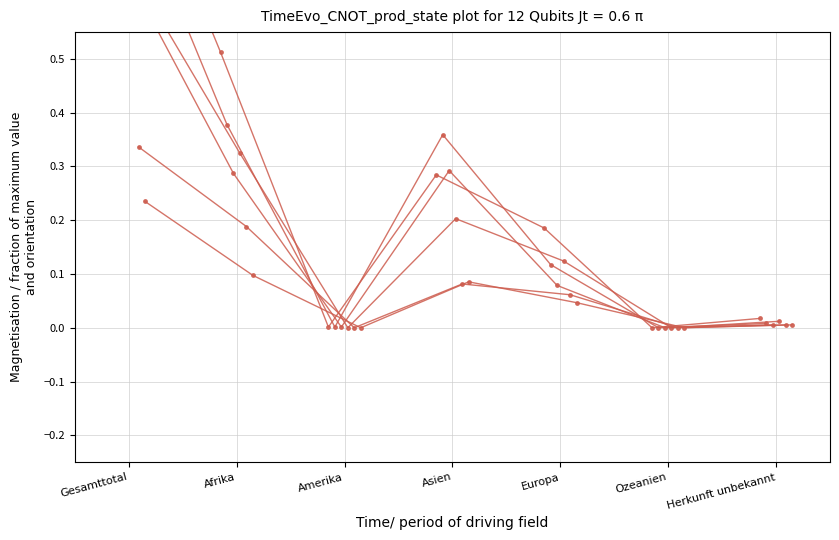

Which series has the largest total across all categories?

Total Vorläufig Aufgenommene